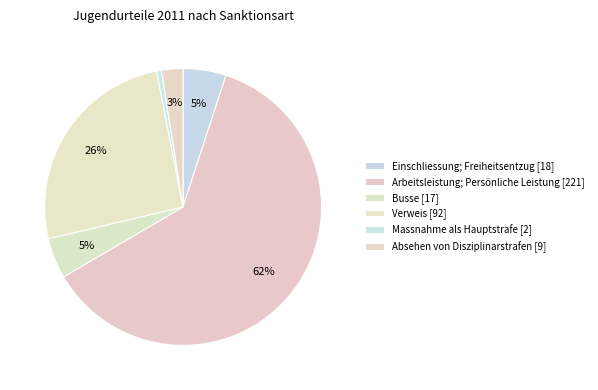

Which slice represents more than half of the pie?

Arbeitsleistung; Persönliche Leistung